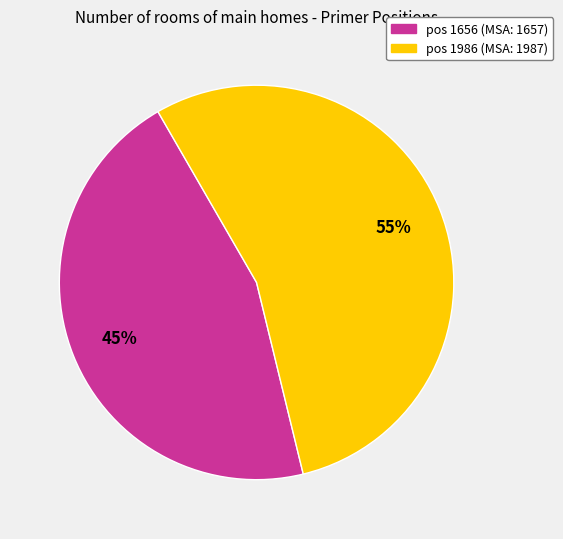

How many slices are in this pie chart?

2